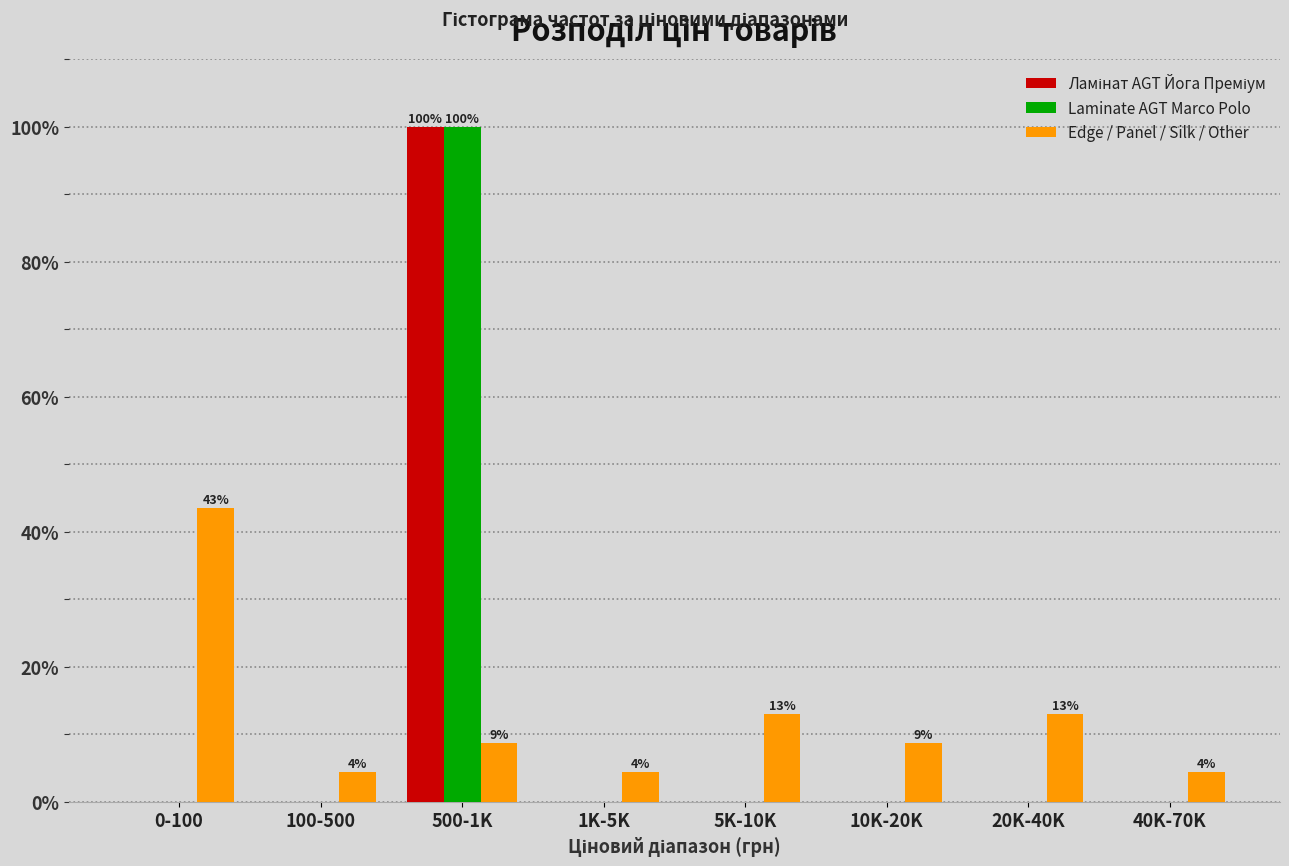

What is the total value across all series at 500-1K?

208.7